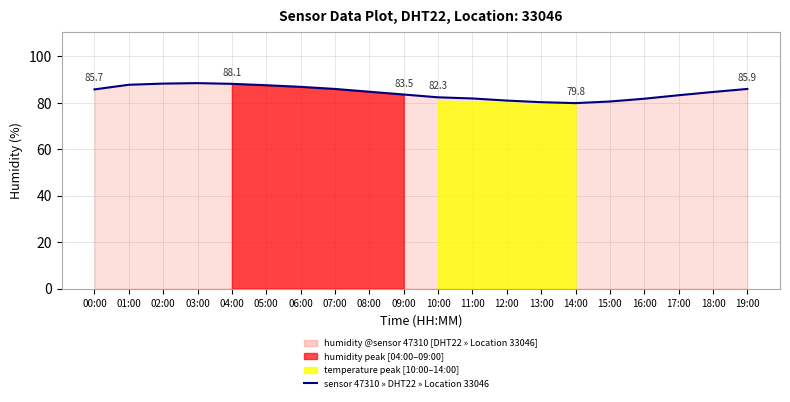

Which label corresponds to the smallest value in the chart?

14:00